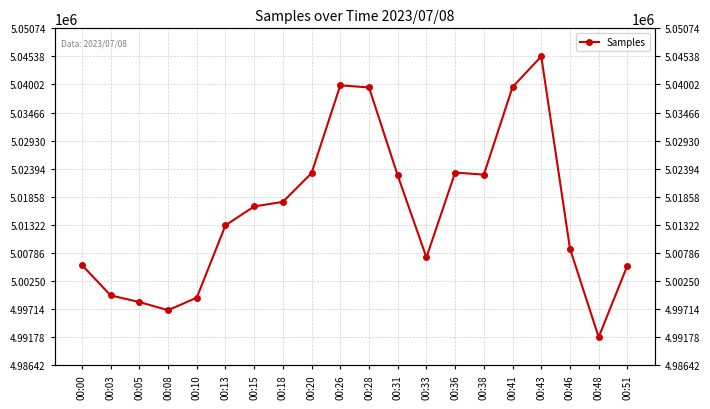

Is this an area chart (filled region under the line)?

No